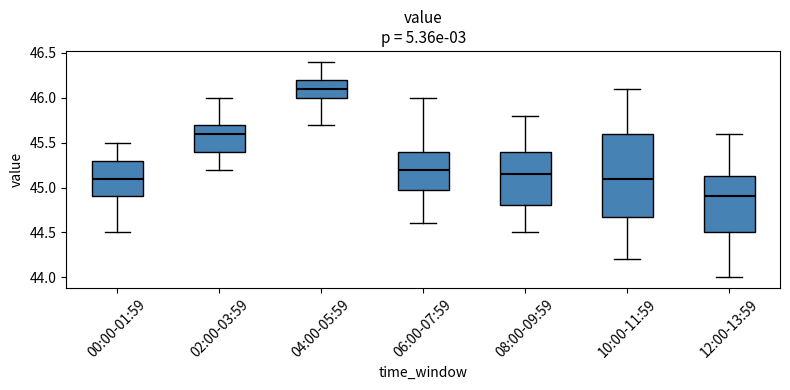

Reading left to right, transcribe this box plot: for each box, give where its median line is, the range the box spans, and where its two whiskers end, as read against the y-axis. The values are not printed on the chart, so give them approximately, as read against the axis.

00:00-01:59: median 45.10, box 44.90 to 45.30, whiskers 44.50 to 45.50
02:00-03:59: median 45.60, box 45.40 to 45.70, whiskers 45.20 to 46.00
04:00-05:59: median 46.10, box 46.00 to 46.20, whiskers 45.70 to 46.40
06:00-07:59: median 45.20, box 45.00 to 45.40, whiskers 44.60 to 46.00
08:00-09:59: median 45.15, box 44.80 to 45.40, whiskers 44.50 to 45.80
10:00-11:59: median 45.10, box 44.70 to 45.60, whiskers 44.20 to 46.10
12:00-13:59: median 44.90, box 44.50 to 45.15, whiskers 44.00 to 45.60